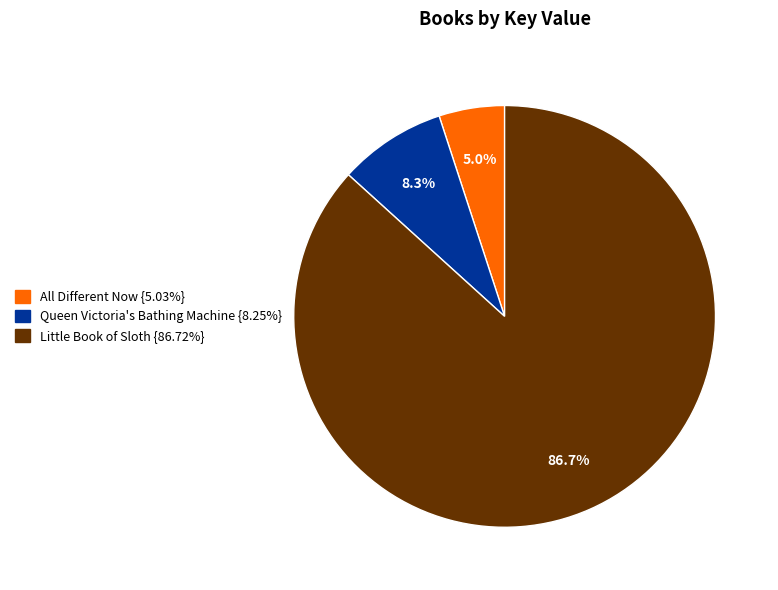

Is it true that All Different Now is 5% of the pie?

True